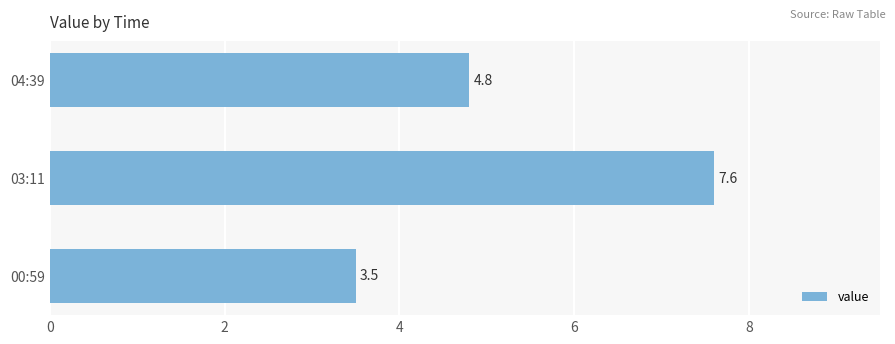

Reading bottom to top, list all the values displayed in this chart.

00:59=3.5	03:11=7.6	04:39=4.8